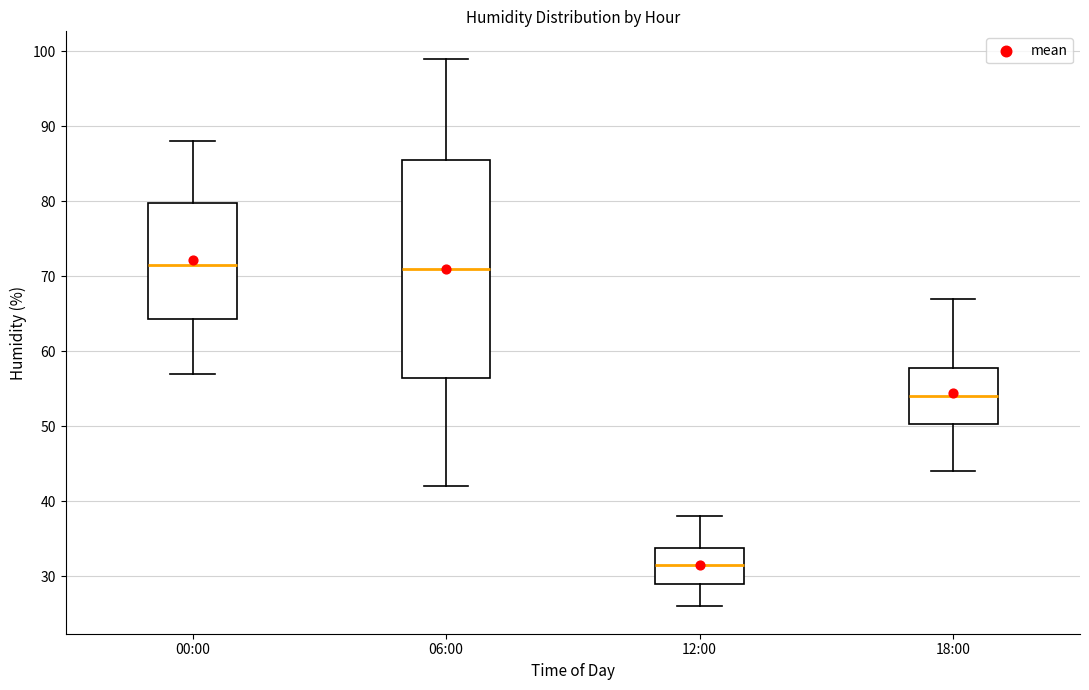

Reading left to right, read every box against the y-axis: the position of its median line, the range the box covers, and the ends of its whiskers. The values are not printed on the chart, so give them approximately, as read against the axis.

00:00: median 72, box 64 to 80, whiskers 57 to 88
06:00: median 71, box 57 to 86, whiskers 42 to 99
12:00: median 32, box 29 to 34, whiskers 26 to 38
18:00: median 54, box 50 to 58, whiskers 44 to 67